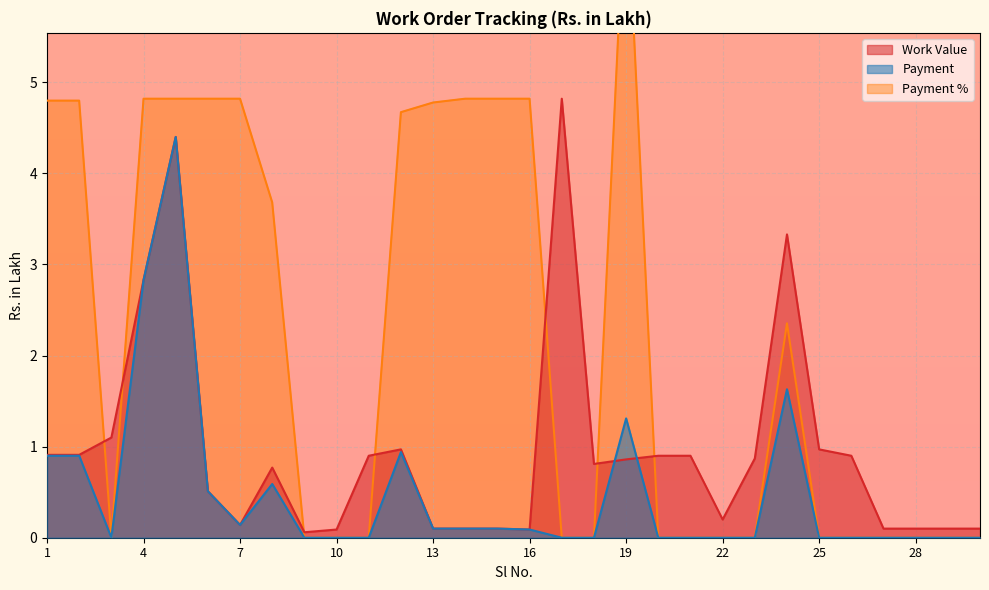

Is it true that Payment % equals 4.8 at 6?

True